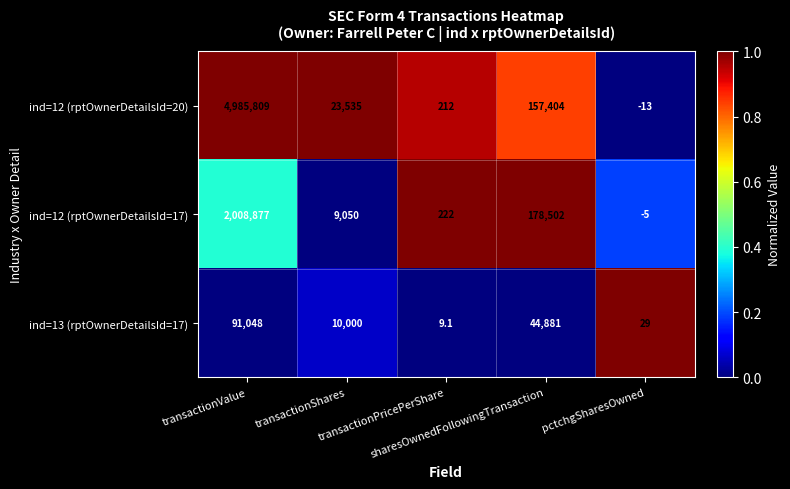

Which series has the widest spread of values?

ind=12 (rptOwnerDetailsId=20)